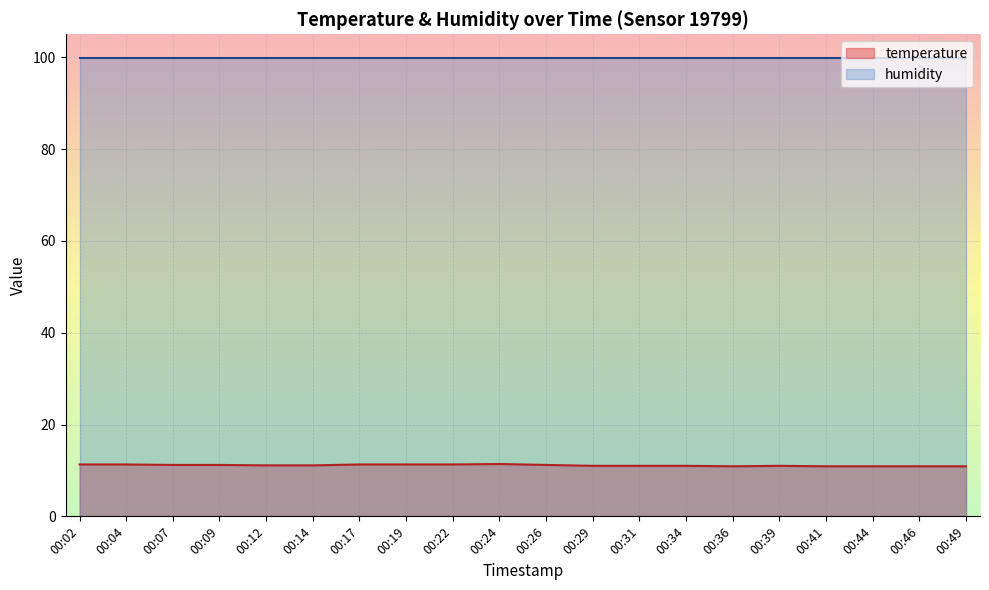

What is the difference between the maximum and minimum values?

0.5